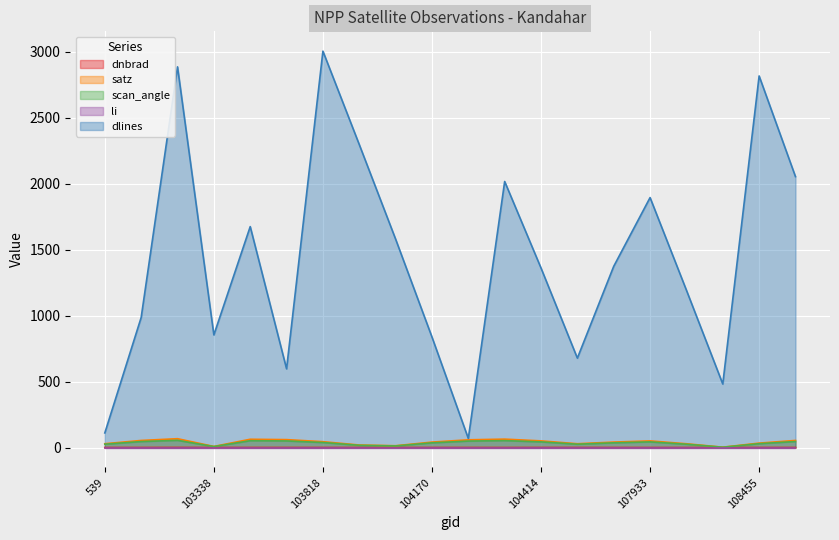

What is the value of the dlines point at the 1st from the left?

111.0